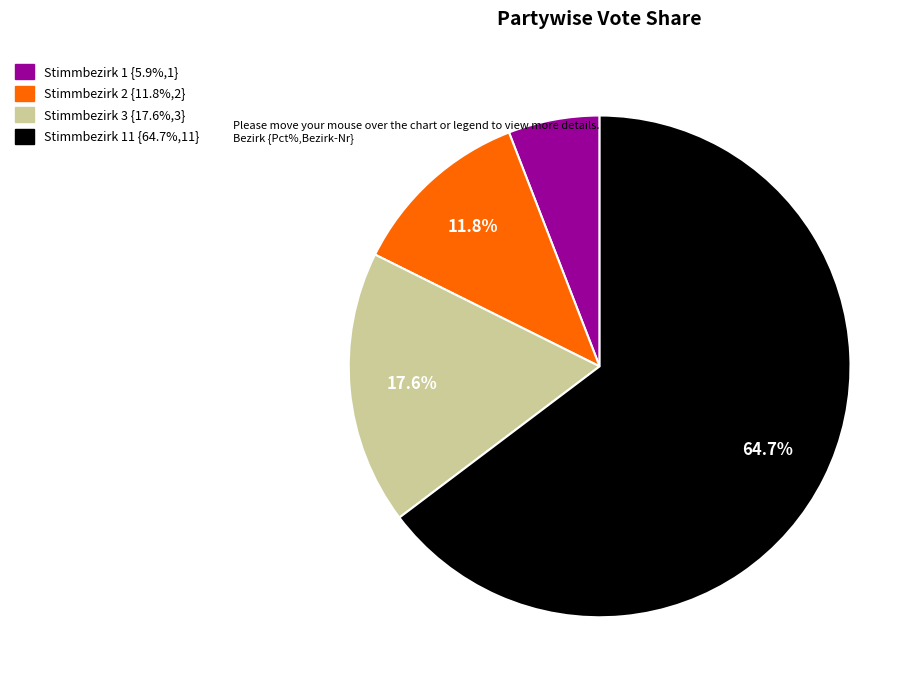

Does any single category account for the majority?

Yes